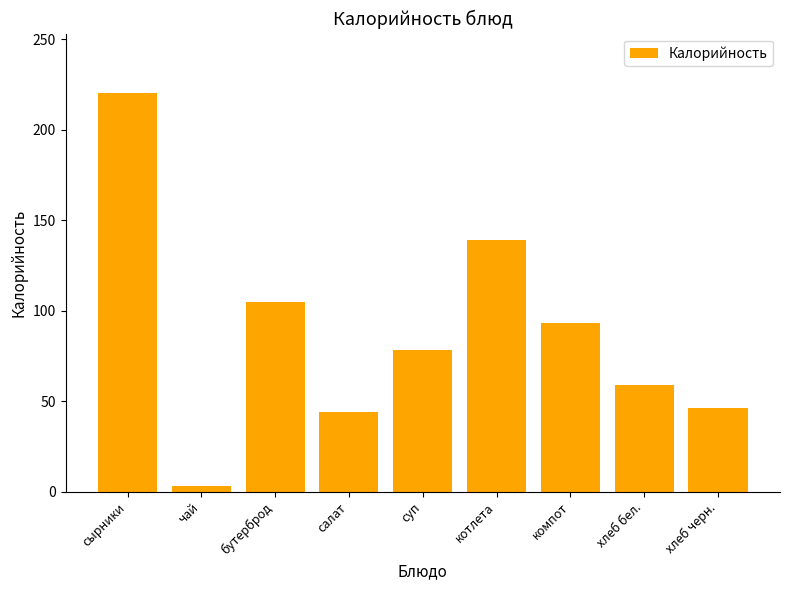

What is the label of the 8th bar from the right?

чай